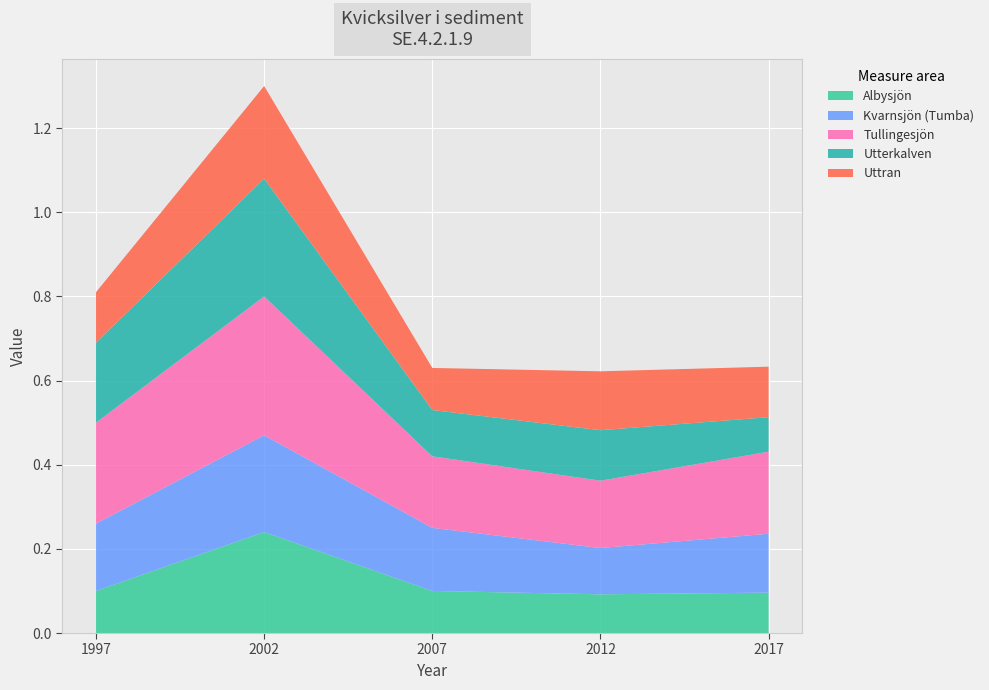

Reading right to left, extract all data points from this chart.

Albysjön: 2017=0.1	2012=0.1	2007=0.1	2002=0.2	1997=0.1
Kvarnsjön (Tumba): 2017=0.1	2012=0.1	2007=0.1	2002=0.2	1997=0.2
Tullingesjön: 2017=0.2	2012=0.2	2007=0.2	2002=0.3	1997=0.2
Utterkalven: 2017=0.1	2012=0.1	2007=0.1	2002=0.3	1997=0.2
Uttran: 2017=0.1	2012=0.1	2007=0.1	2002=0.2	1997=0.1